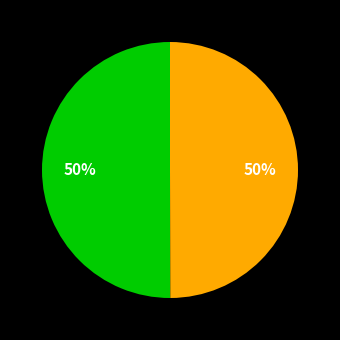

To the nearest percent, what is the average slice percentage?

50%